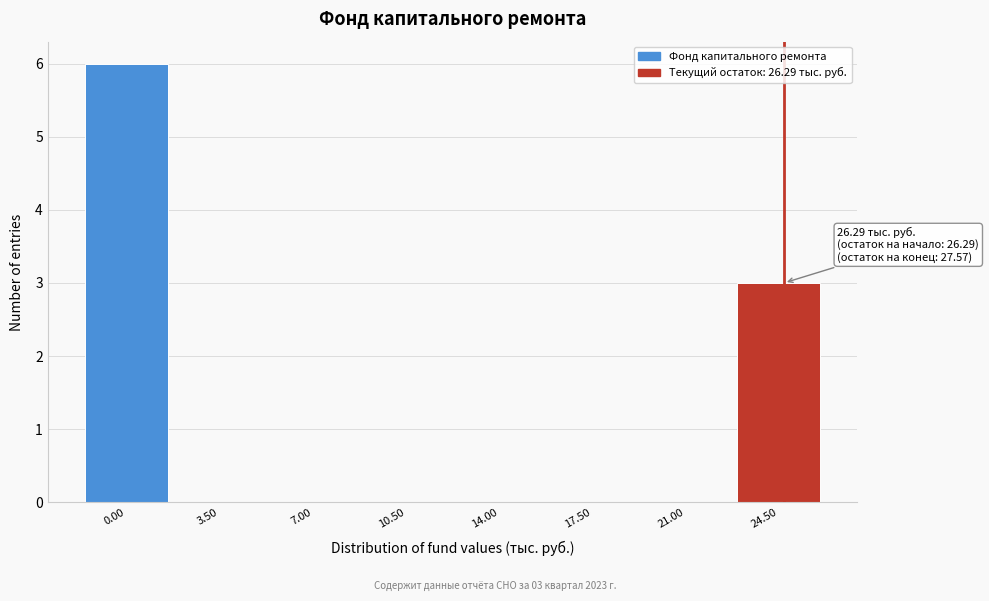

Reading right to left, transcribe all the data shown in this chart.

24.50=3	21.00=0	17.50=0	14.00=0	10.50=0	7.00=0	3.50=0	0.00=6